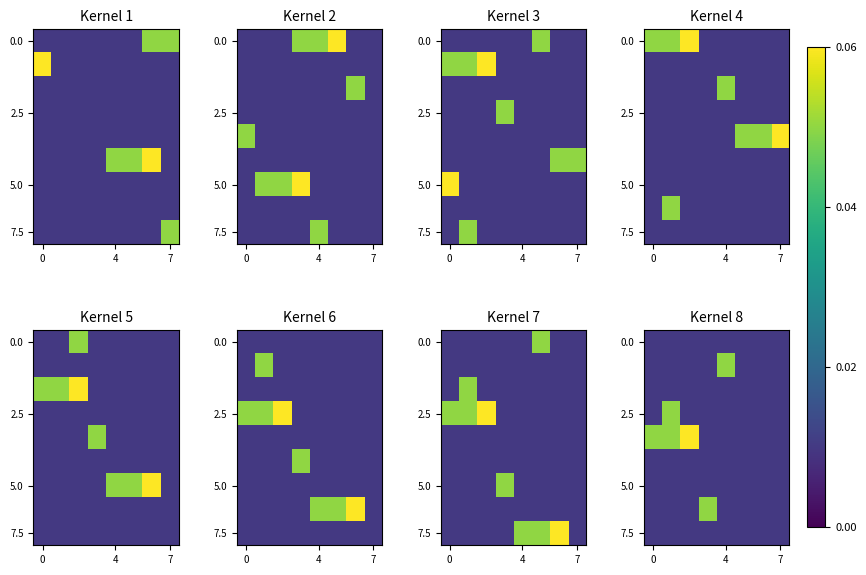

Is it true that 5.0 equals 0.0 at 7?

True